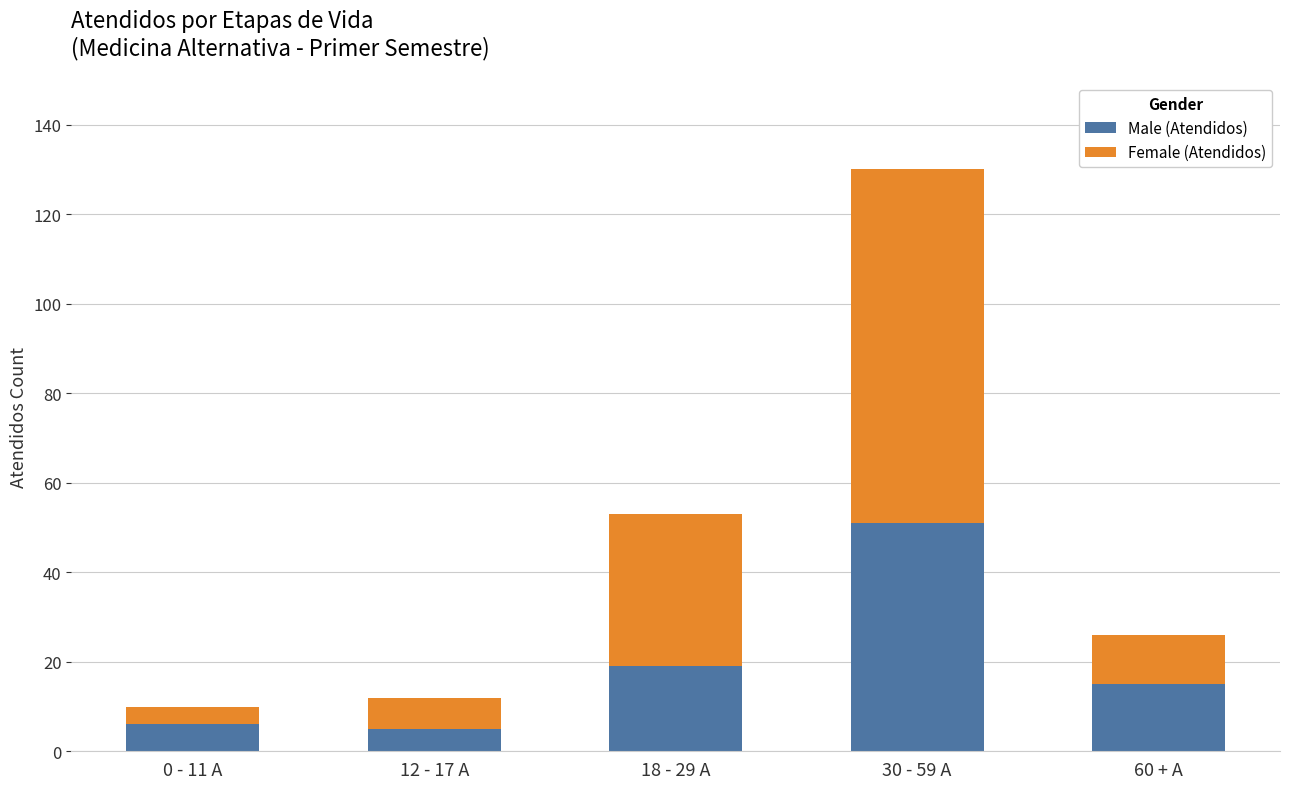

Reading left to right, list the values for the Male (Atendidos) series.

0 - 11 A=6	12 - 17 A=5	18 - 29 A=19	30 - 59 A=51	60 + A=15